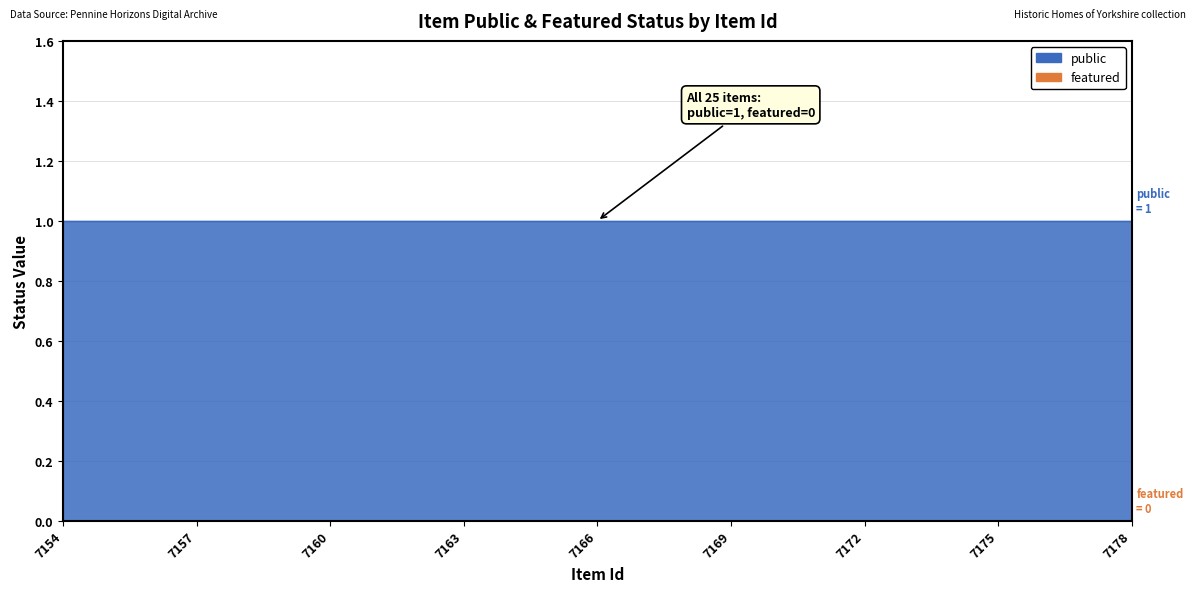

Which category has the highest value in the featured series?

7154